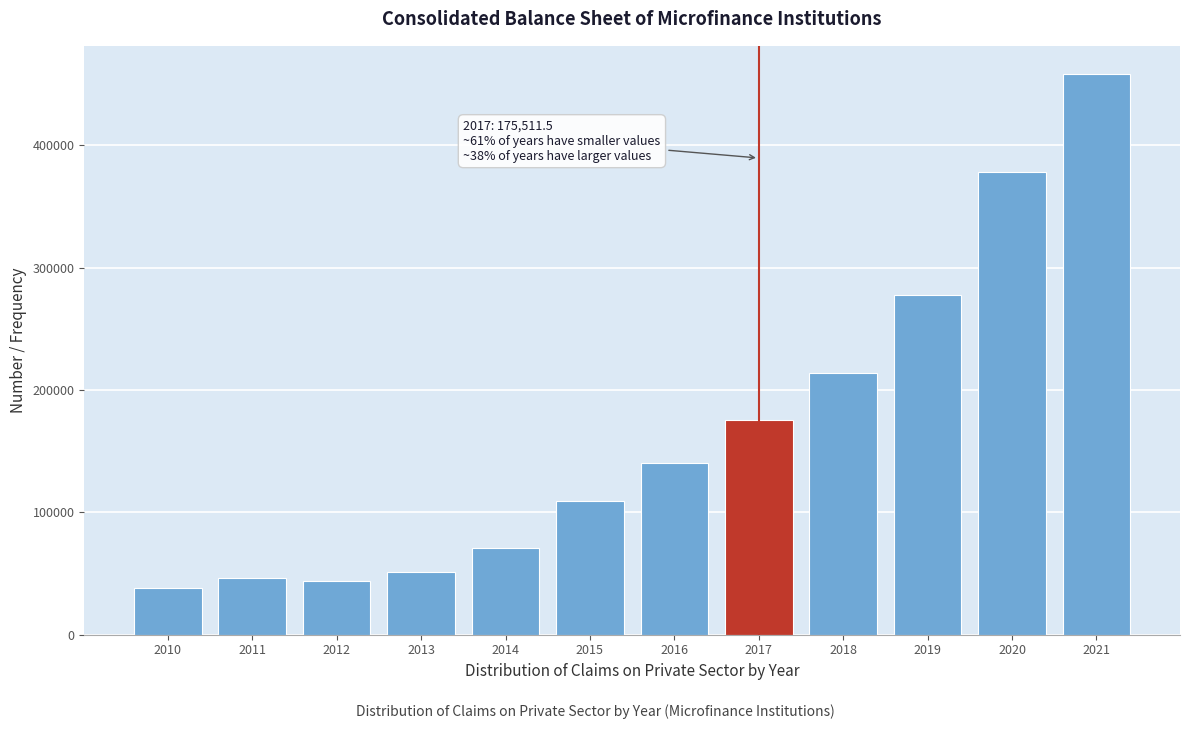

Reading left to right, list all the values displayed in this chart.

38236.7	46619.8	43692.8	51492.4	71084.7	109123.7	140013.6	175511.5	213933.2	278148.3	377989.2	458550.0